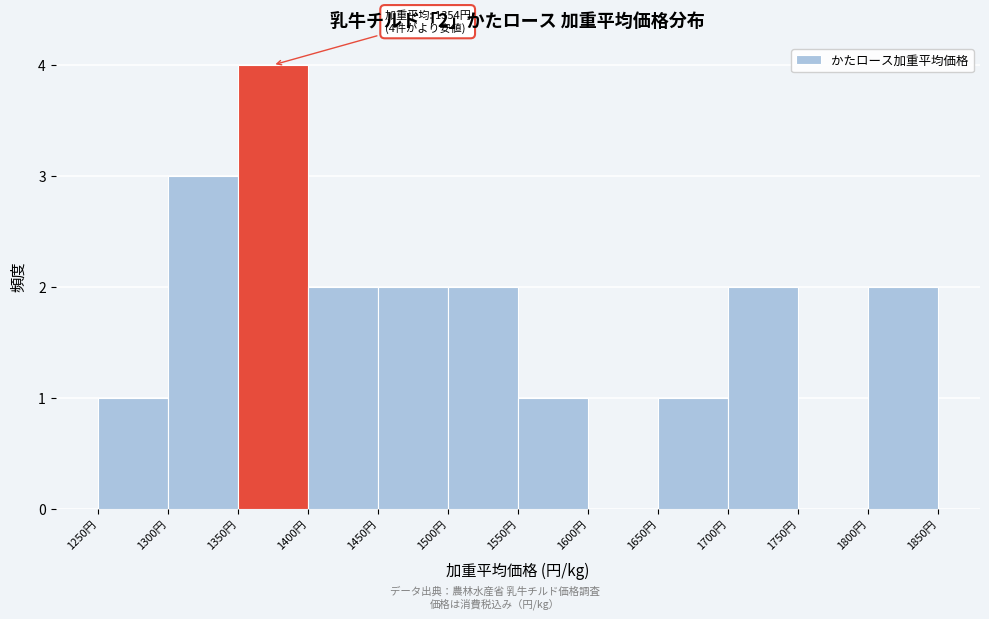

Over which range of the x-axis is the bar tallest?

1350 to 1400